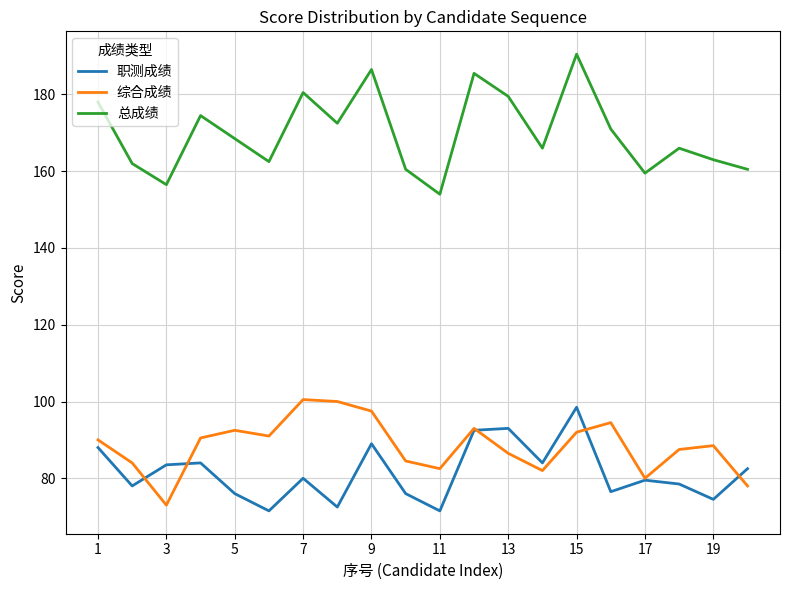

True or false: 综合成绩 and 总成绩 intersect in this chart.

False